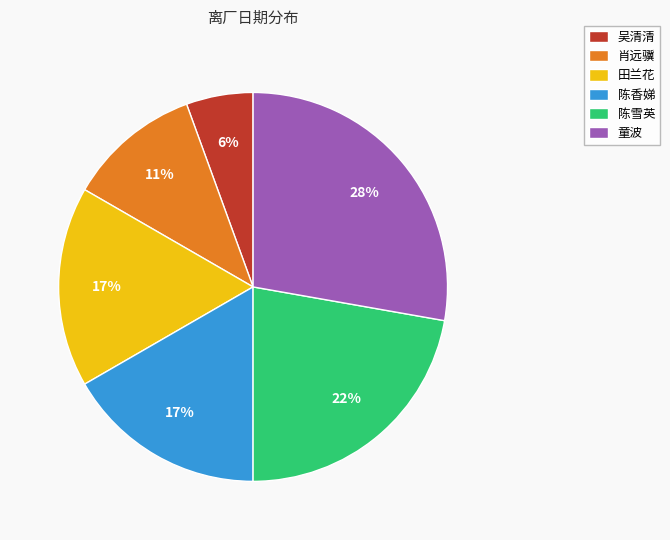

What is the largest slice in the pie chart?

童波